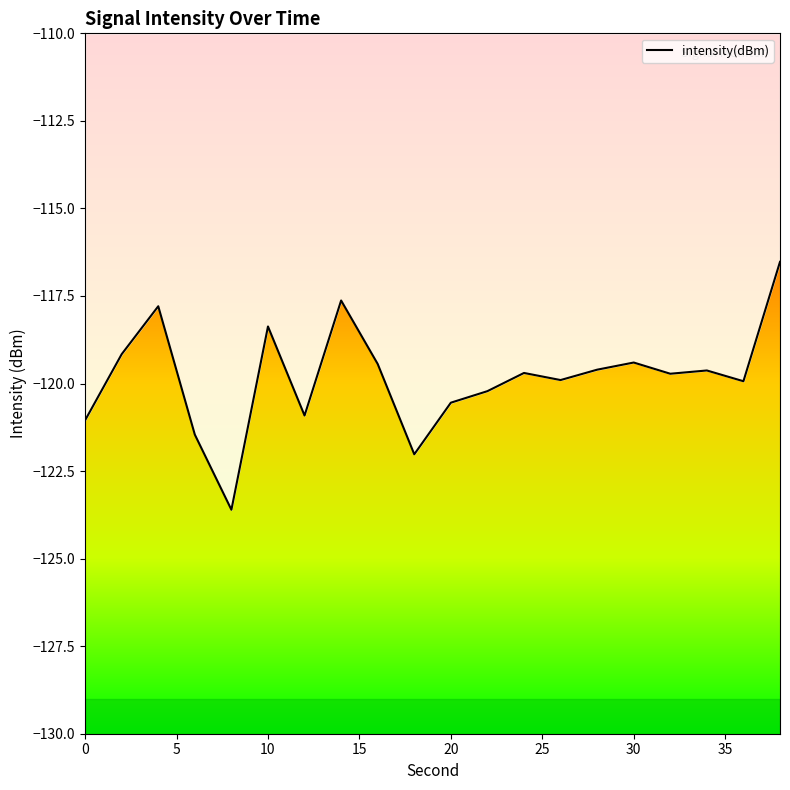

Is it true that the value at 35 is -192.7?

False